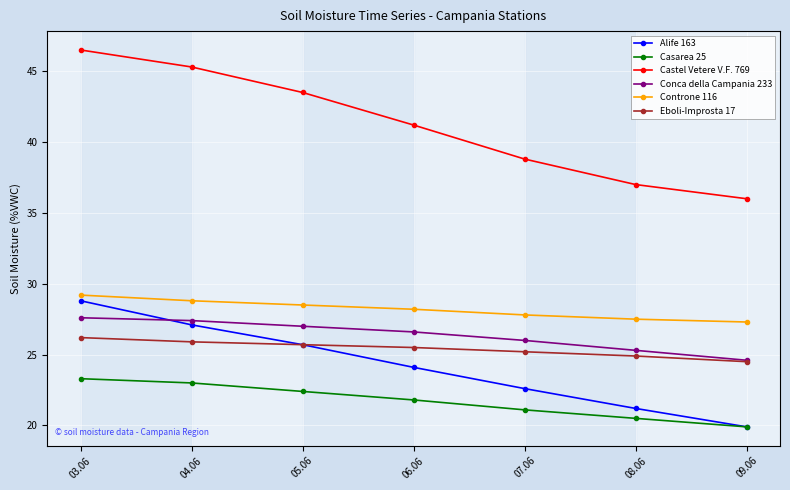

How many data points in Castel Vetere V.F. 769 are above 41?

4